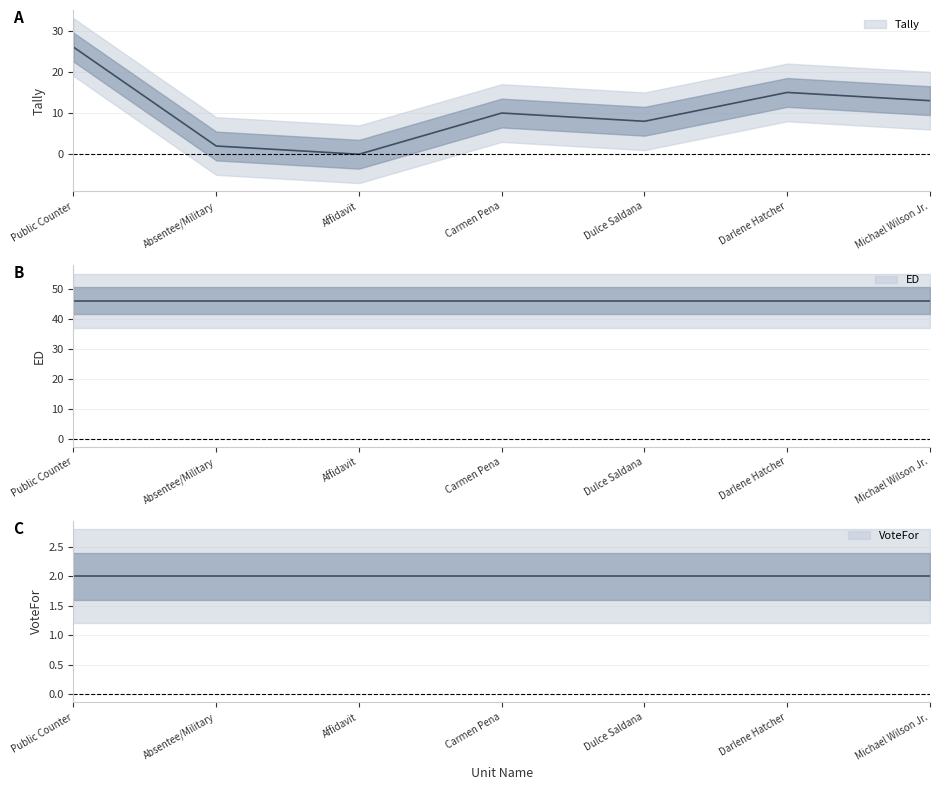

True or false: VoteFor and Tally intersect in this chart.

True